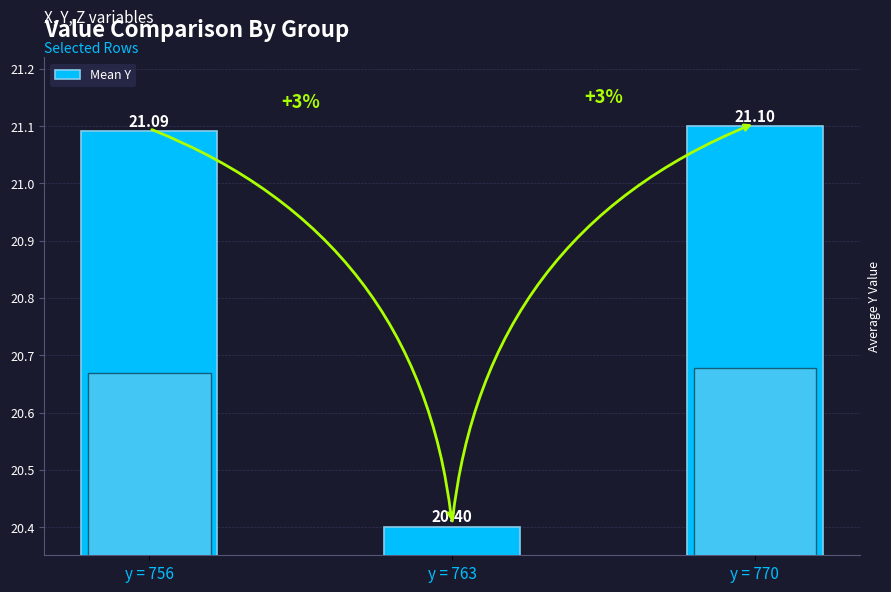

Reading left to right, list all the values displayed in this chart.

y = 756=21.1	y = 763=20.4	y = 770=21.1